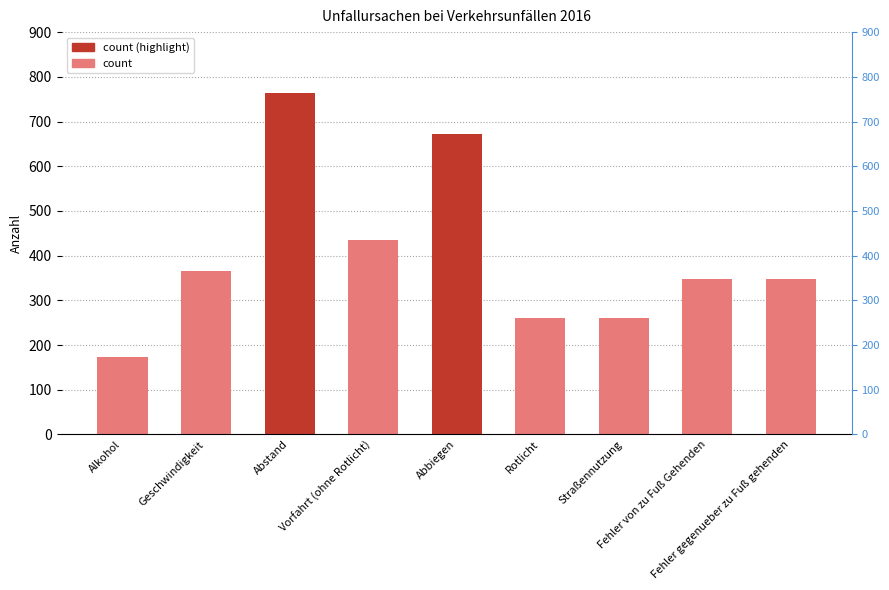

What is the change in value from Alkohol to Straßennutzung?

+88